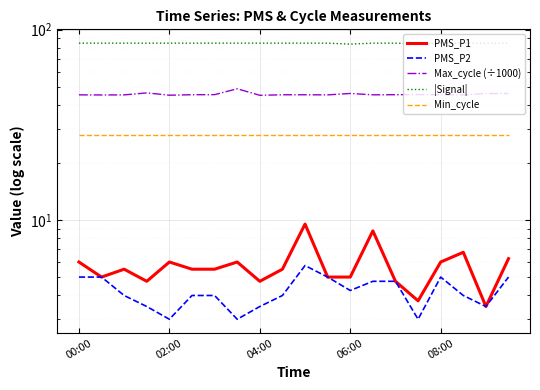

What is the highest value of the Min_cycle series?

28.0